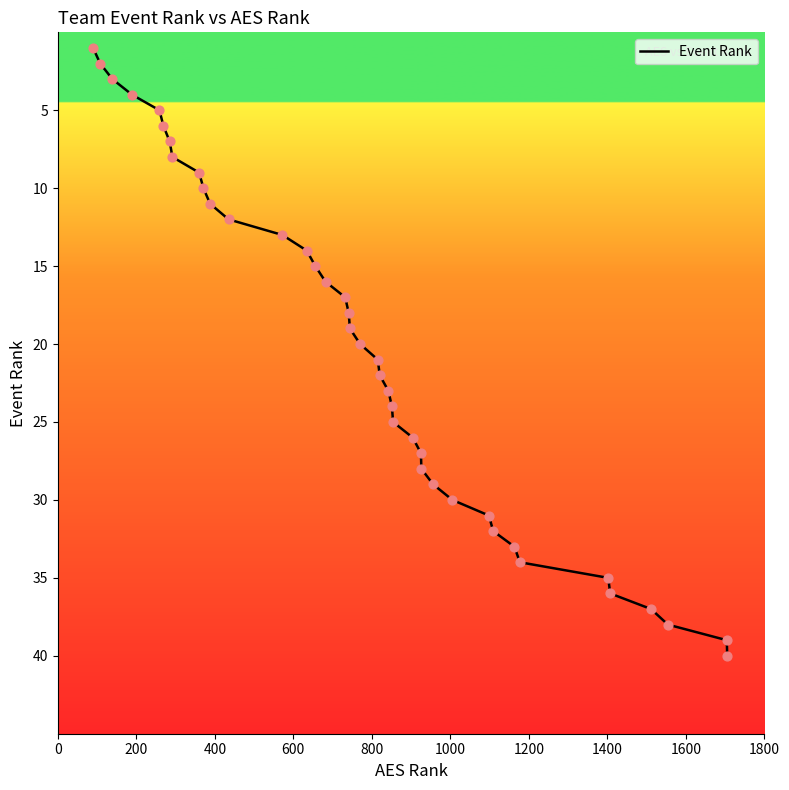

What is the maximum value shown in the chart?

40